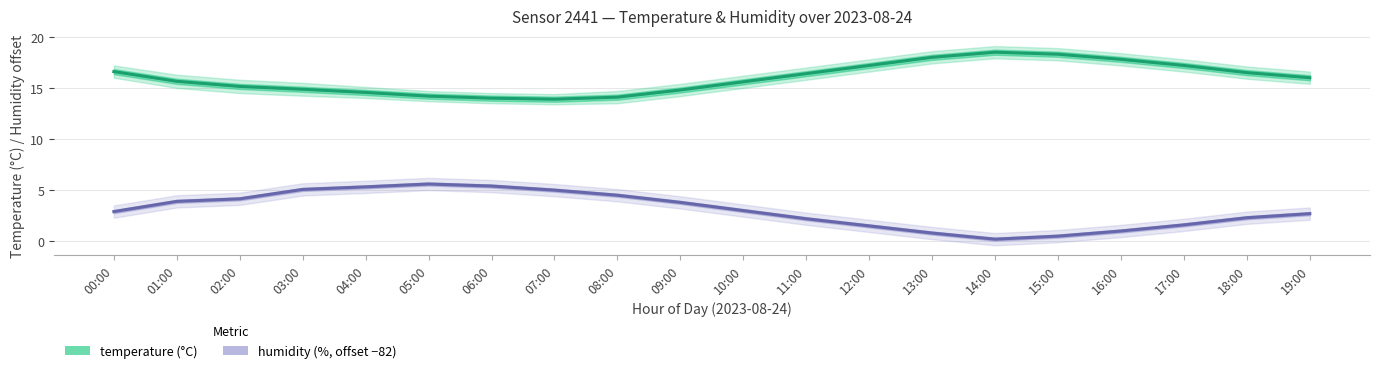

What position from the right is 01:00?

19